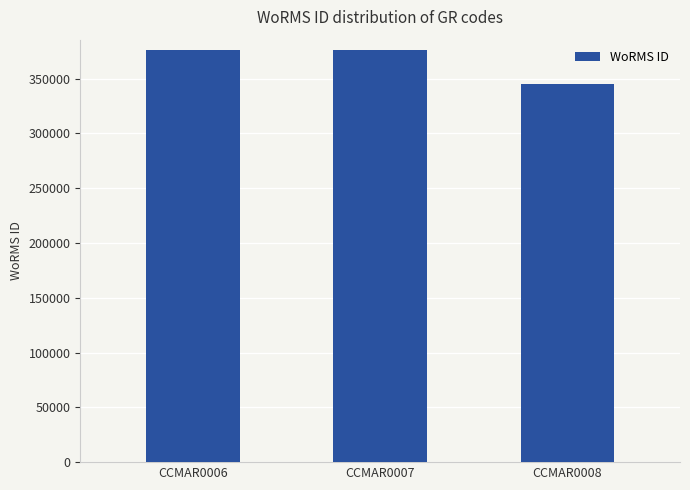

Which has a higher value, CCMAR0007 or CCMAR0008?

CCMAR0007